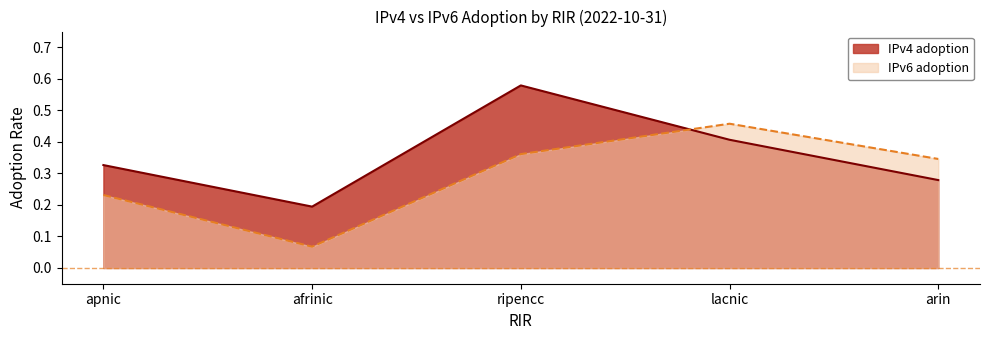

How many lines are shown in the chart?

2